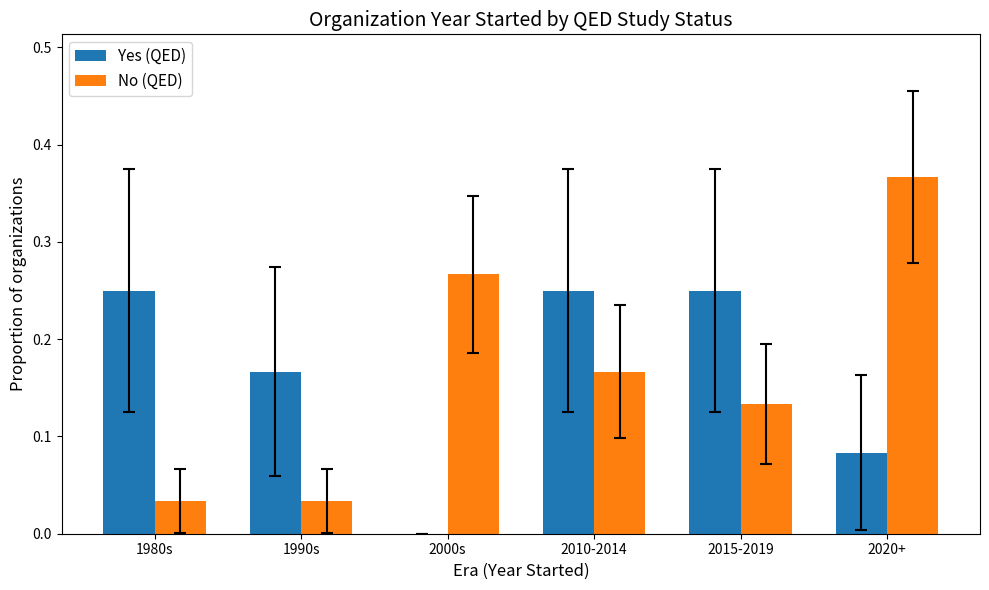

Which series changed the most between 1980s and 2015-2019?

No (QED)